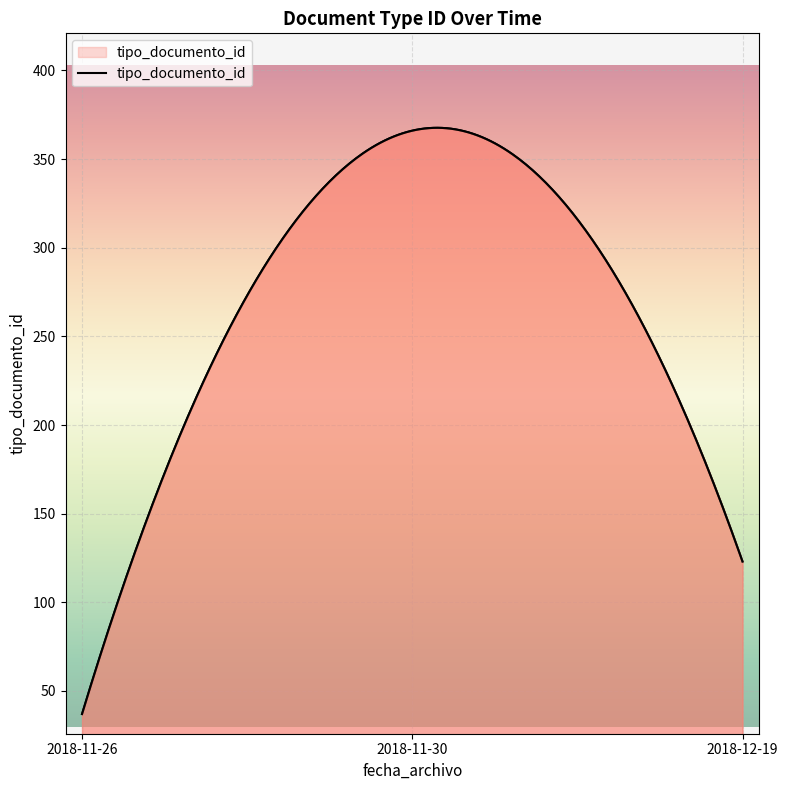

How many data points are above 38?

3